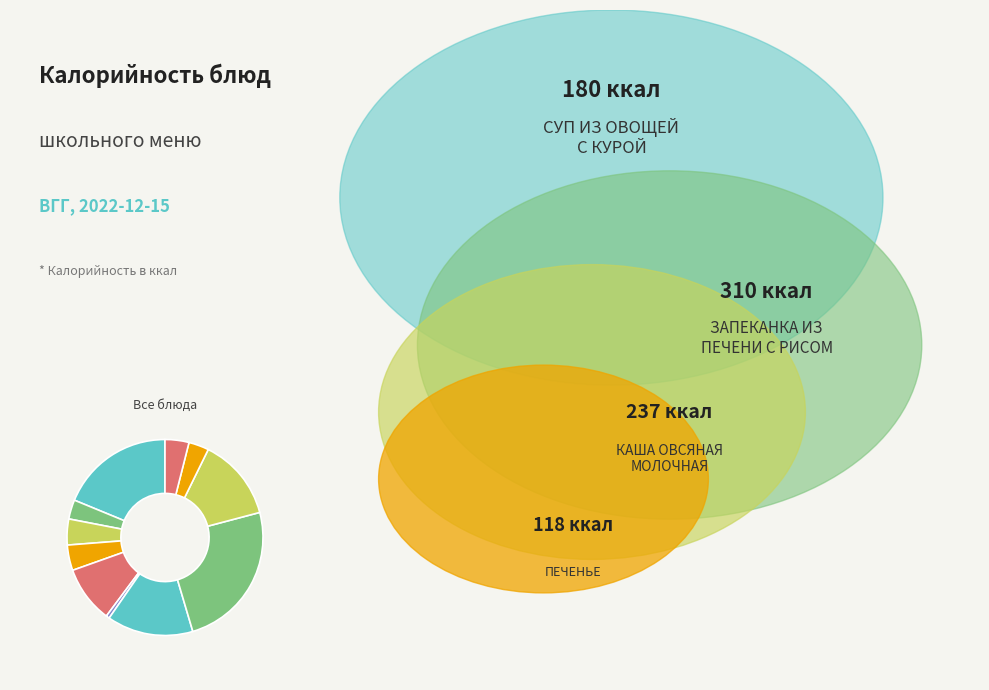

Count the number of slices in the pie.

11